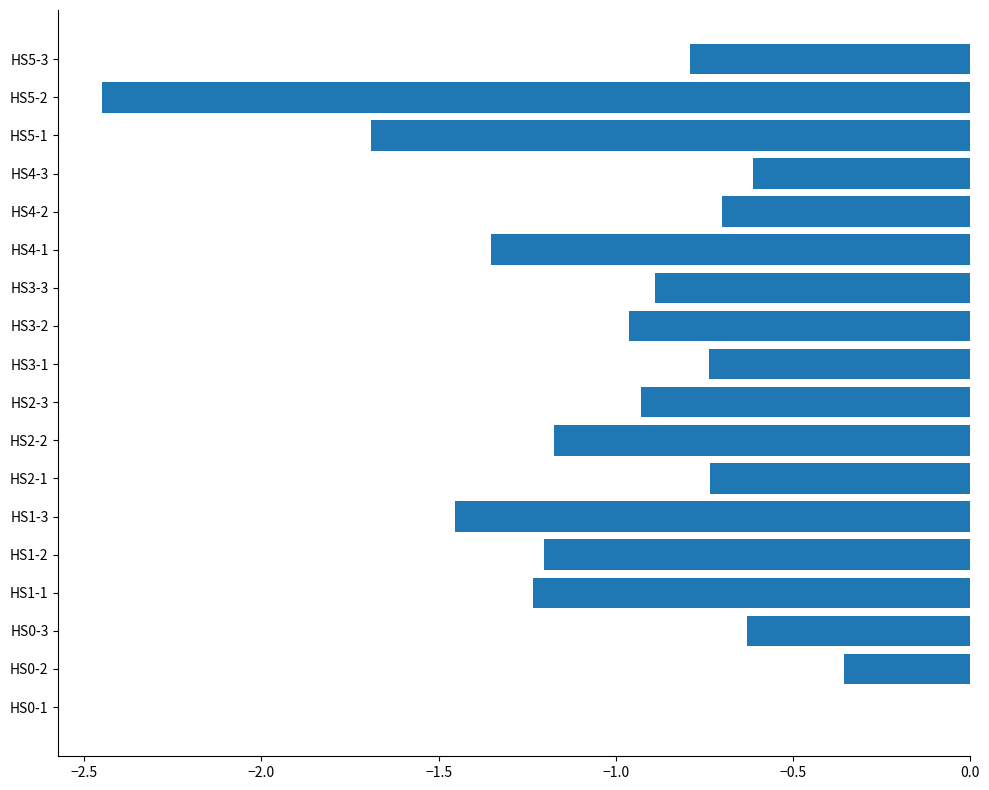

True or false: the data shows -1.0 at HS4-3.

False